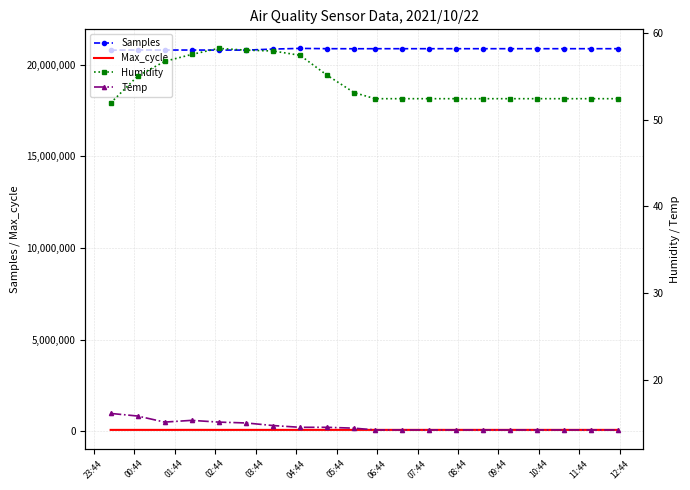

True or false: Samples and Humidity intersect in this chart.

False